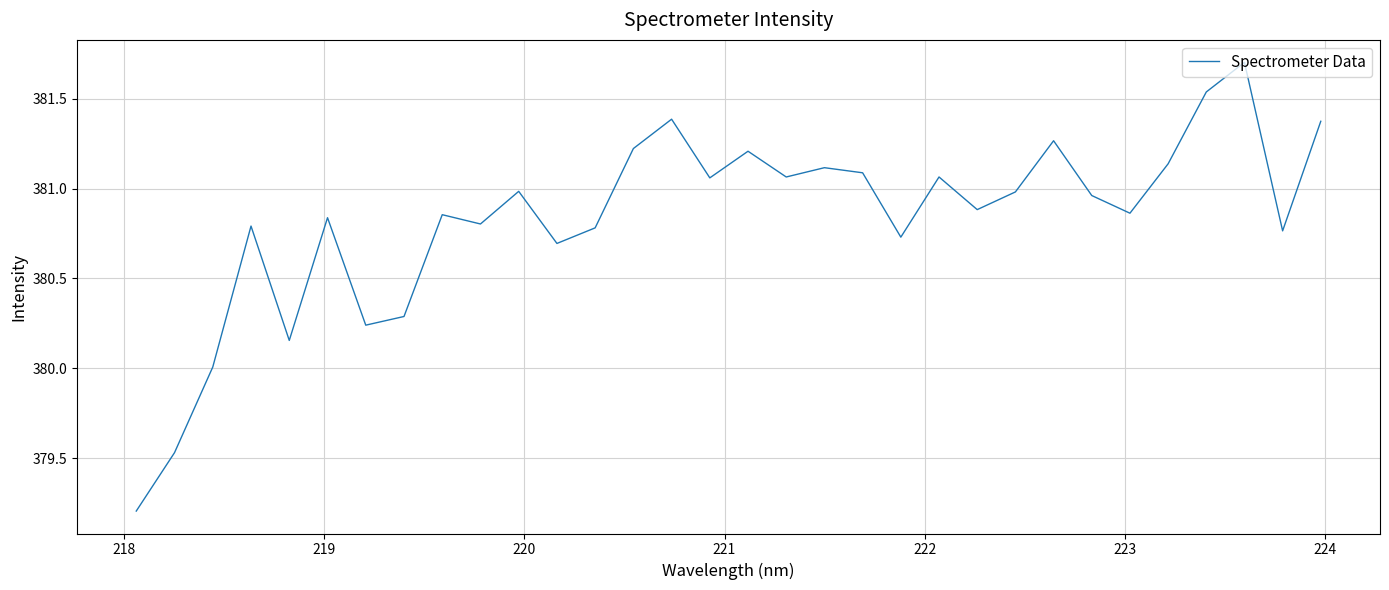

What is the smallest value displayed?

379.2